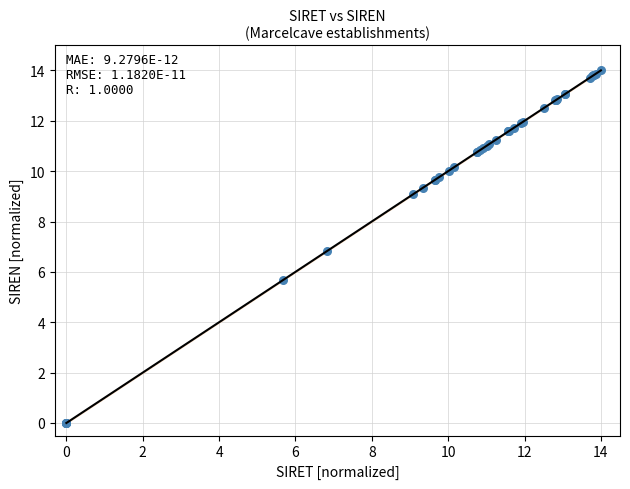

What Y value in the scatter plot is closest to 7?

6.8